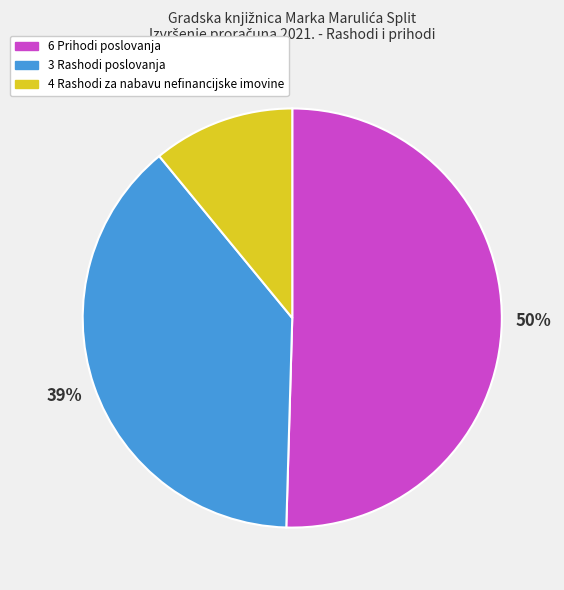

What is the largest slice in the pie chart?

6 Prihodi poslovanja